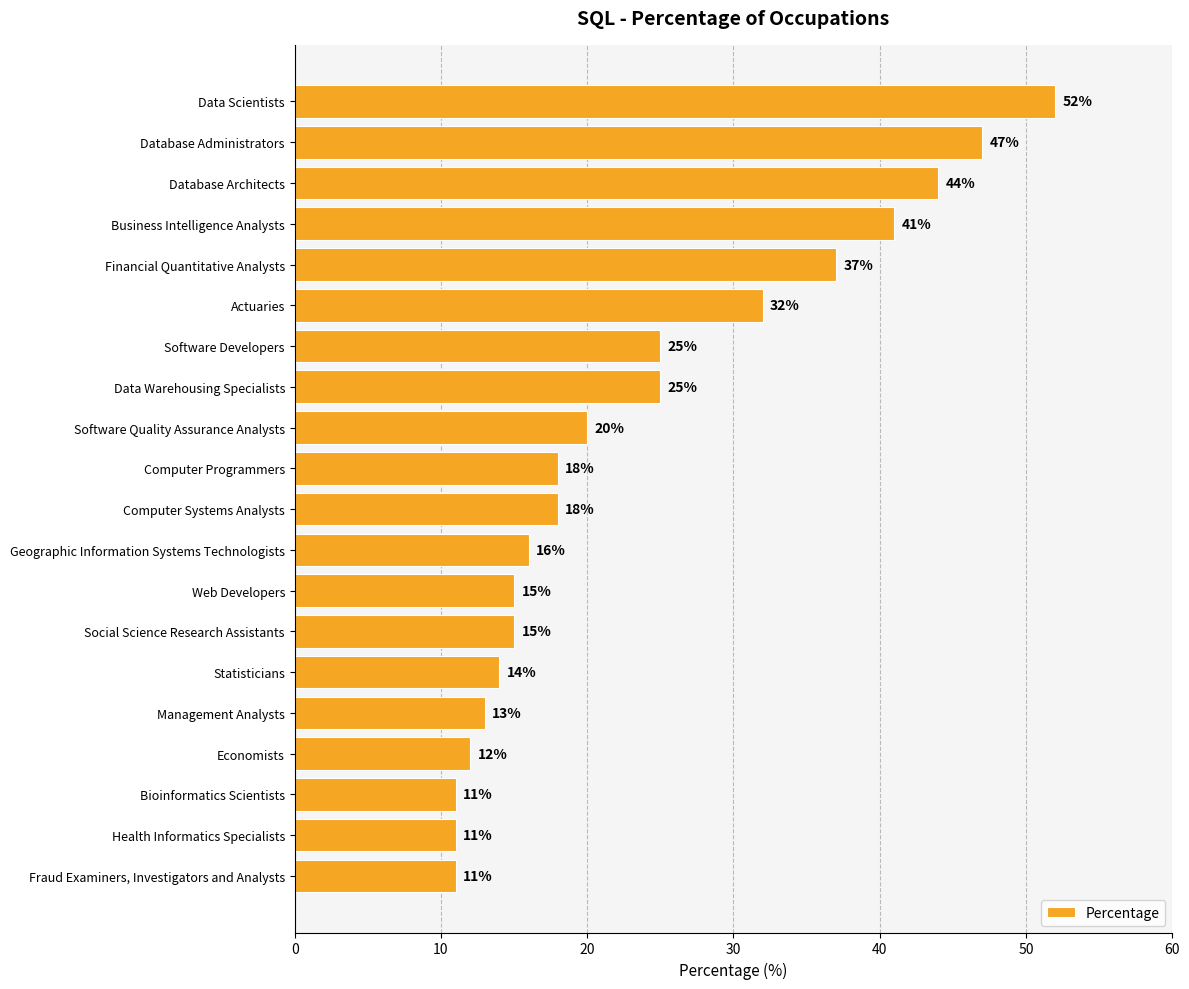

How many distinct data groups are displayed?

1